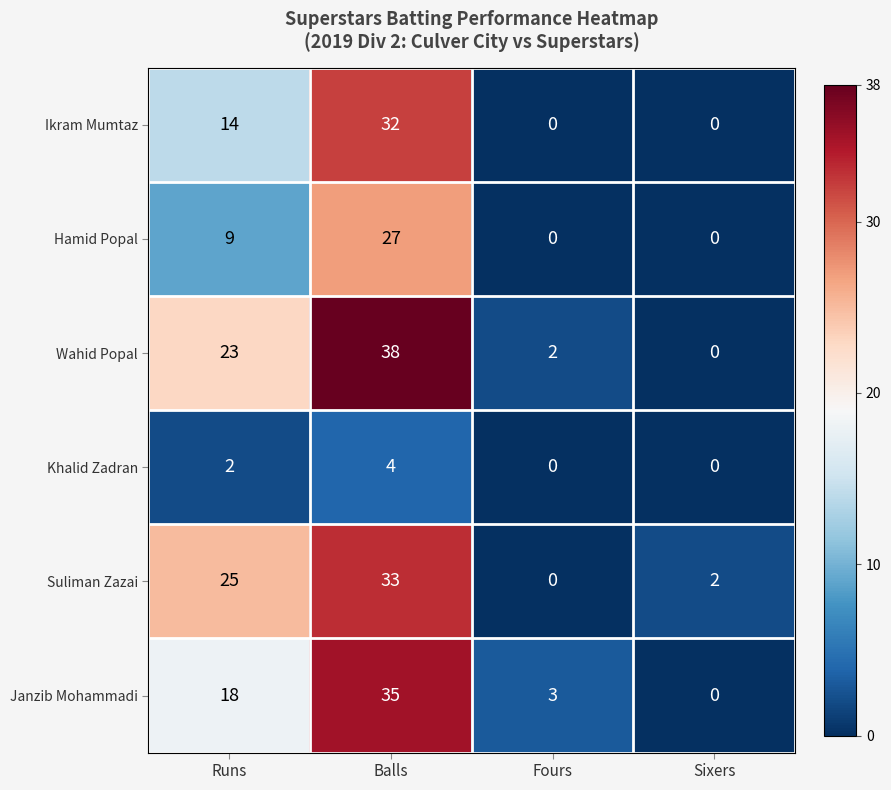

What is the sum of all Janzib Mohammadi values?

56